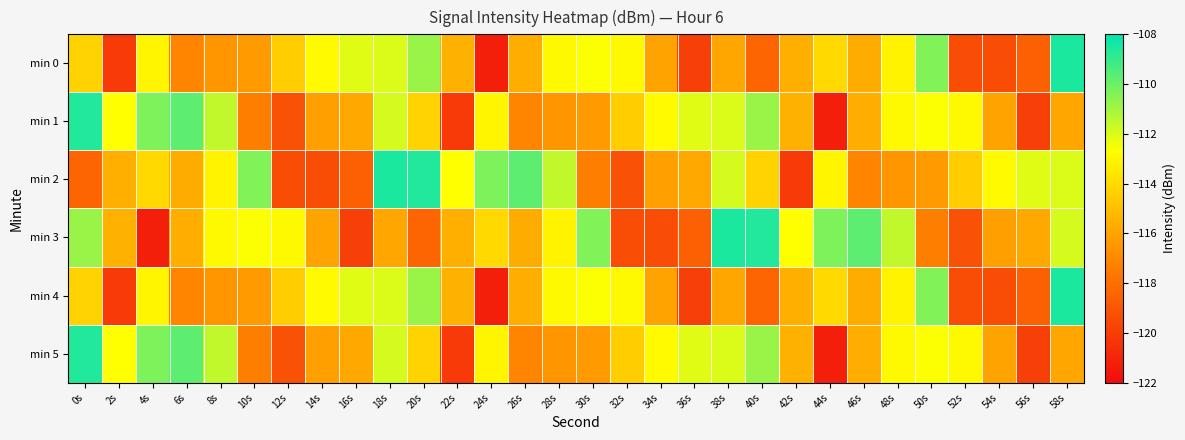

What is the minimum value shown in the chart?

-121.2